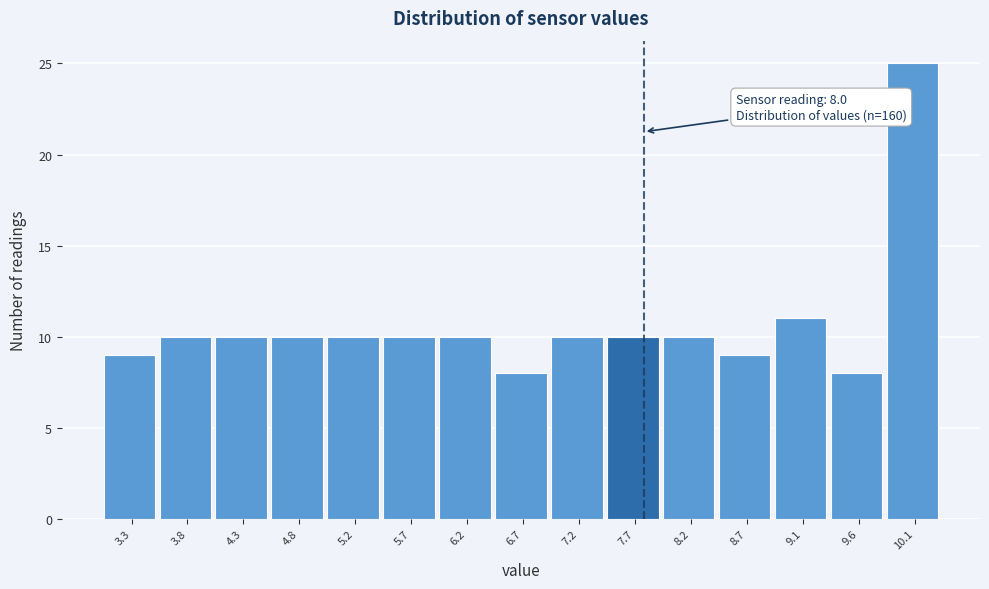

Reading left to right, transcribe all the data shown in this chart.

3.3=9	3.8=10	4.3=10	4.8=10	5.2=10	5.7=10	6.2=10	6.7=8	7.2=10	7.7=10	8.2=10	8.7=9	9.1=11	9.6=8	10.1=25